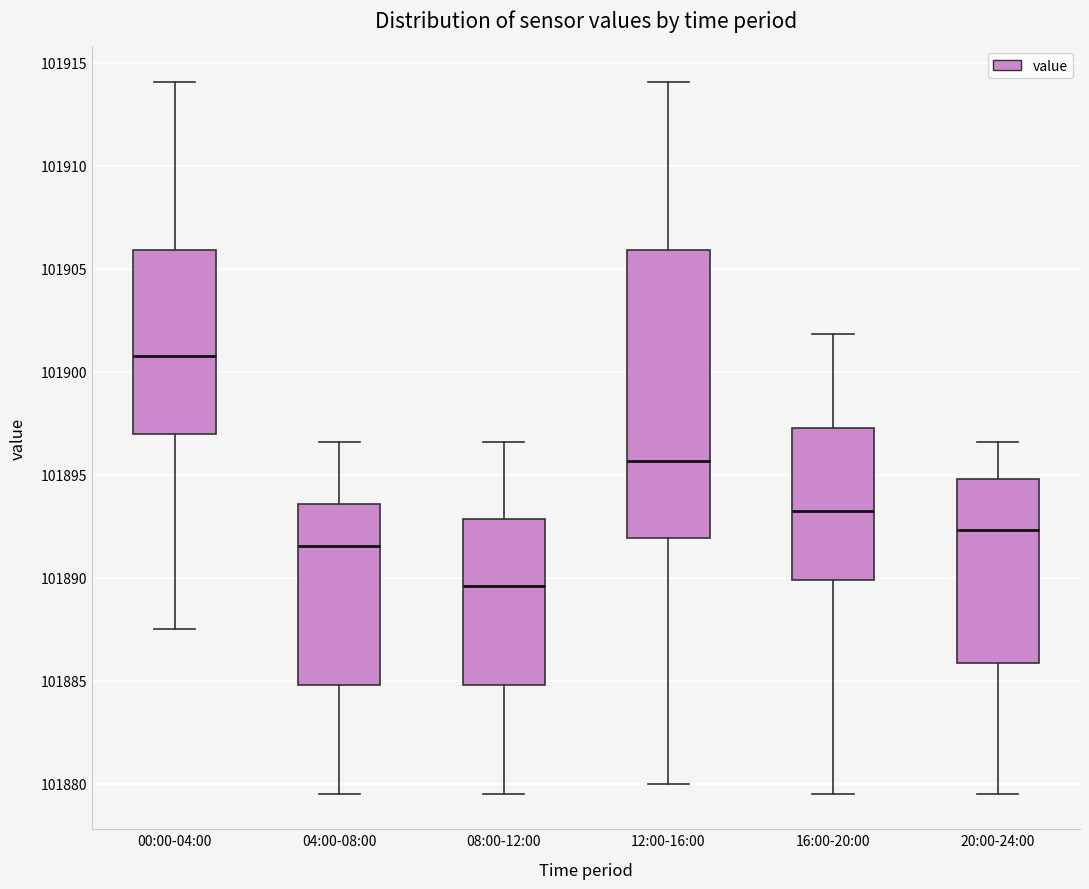

Which box is the tallest, from its lower edge to its upper edge?

12:00-16:00